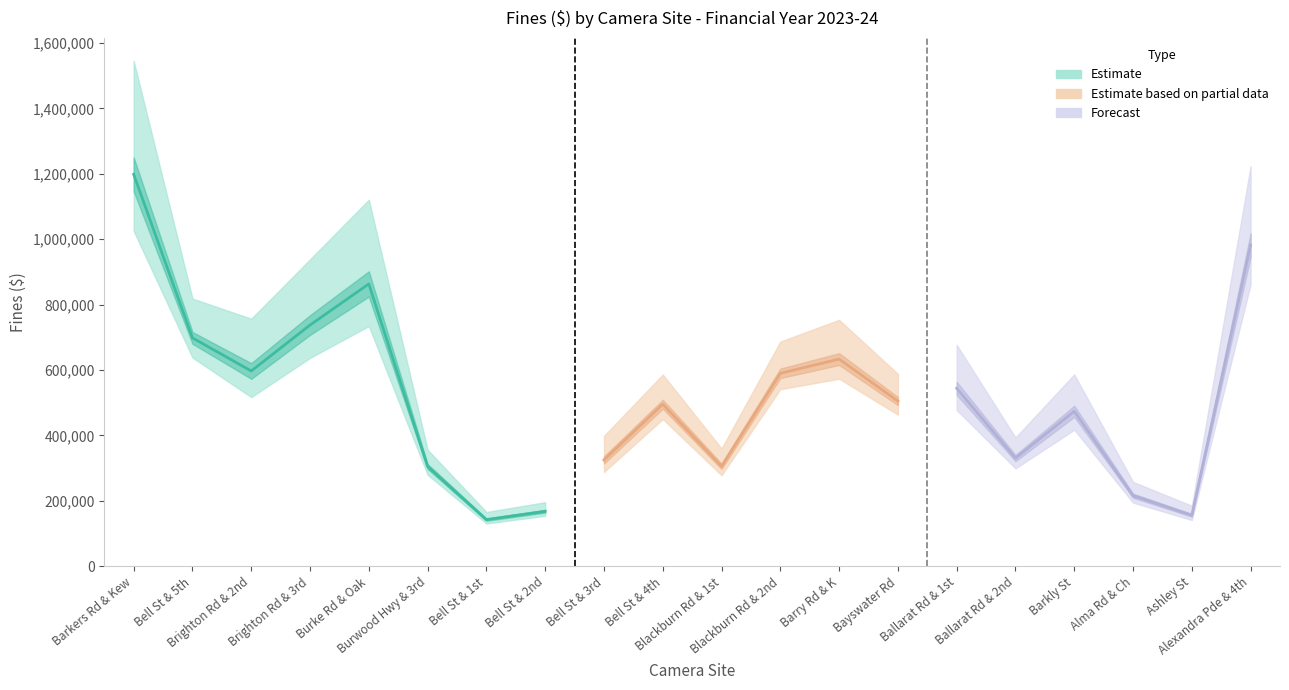

True or false: fines has more than 1 interior local peaks.

True